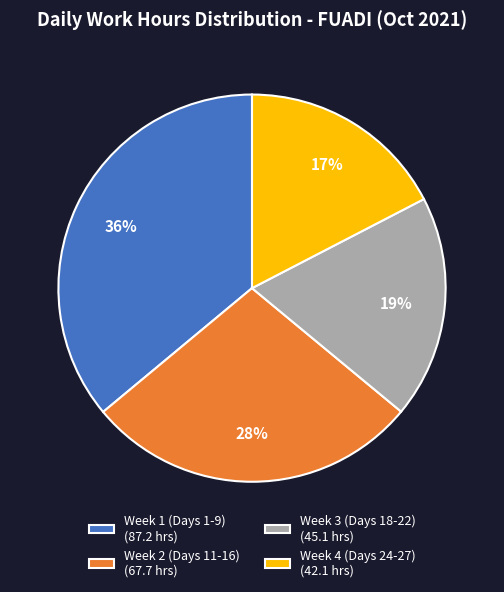

Is there any slice that represents more than half of the pie?

No